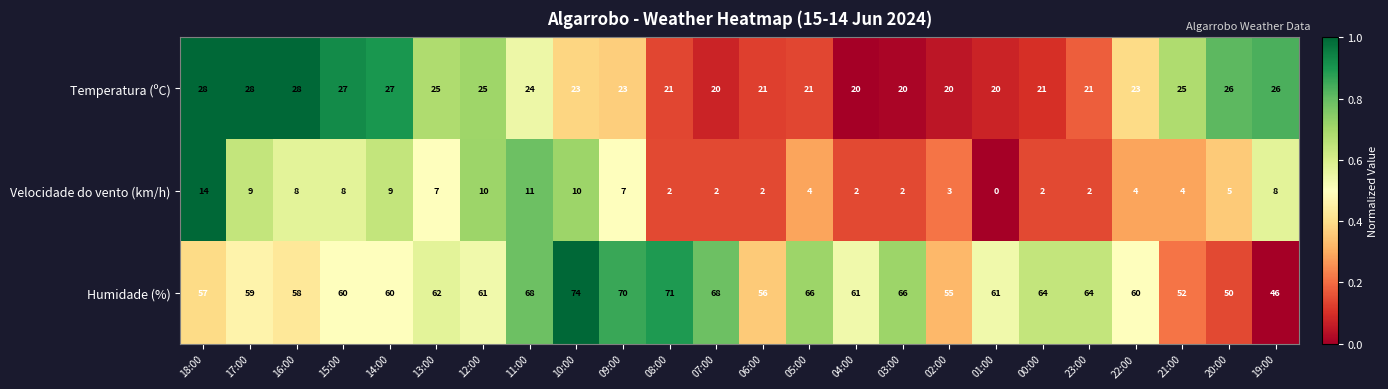

What is the spread (max minus min) of values at 22:00?

56